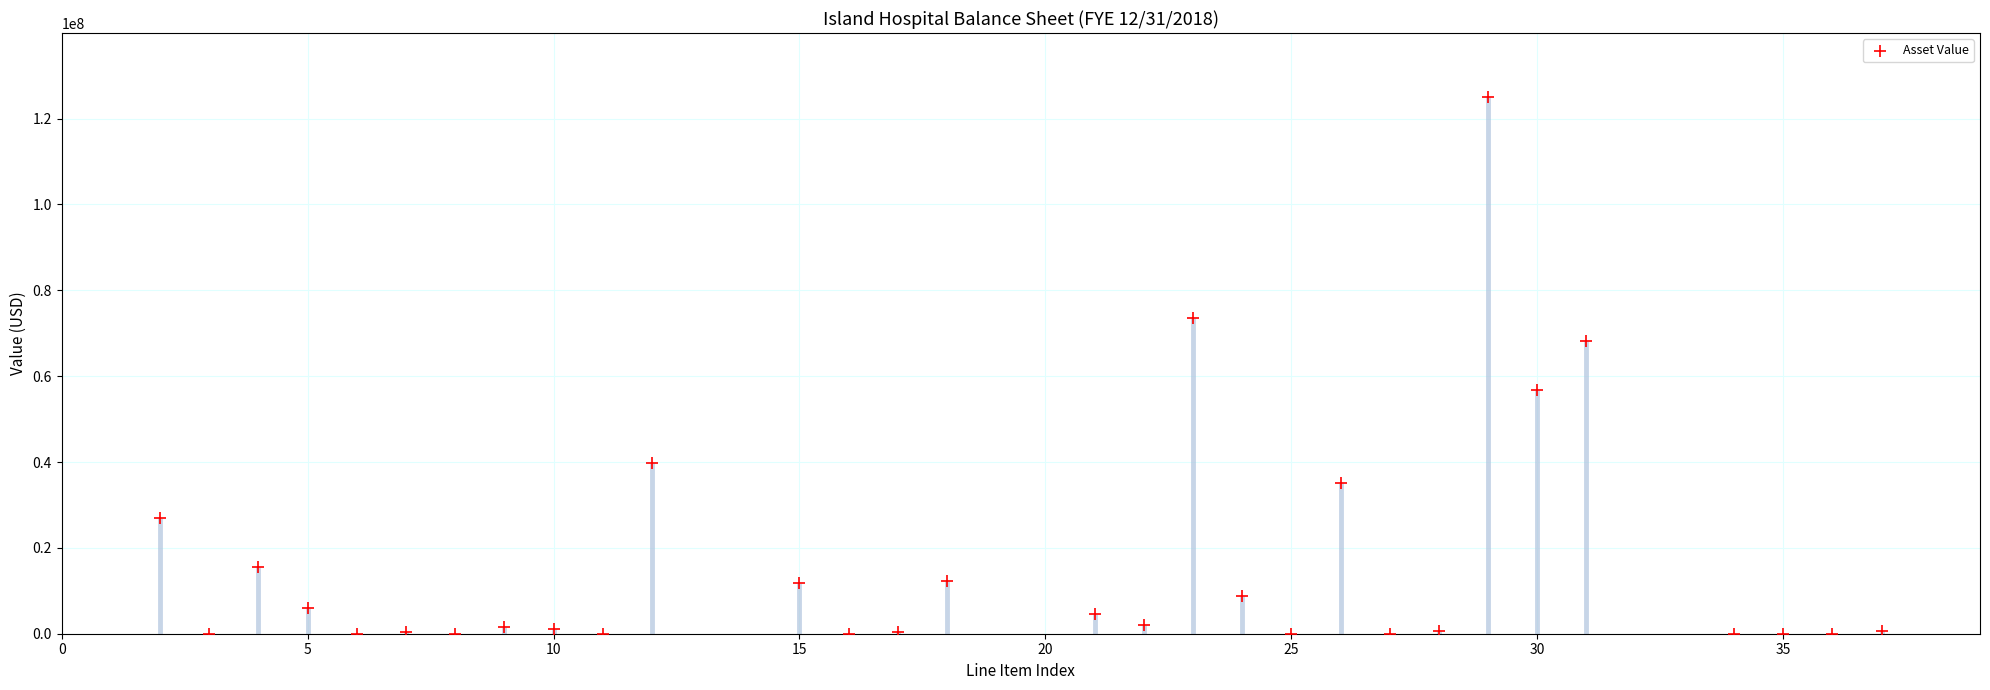

What is the range of Y values (max minus min)?

124934803